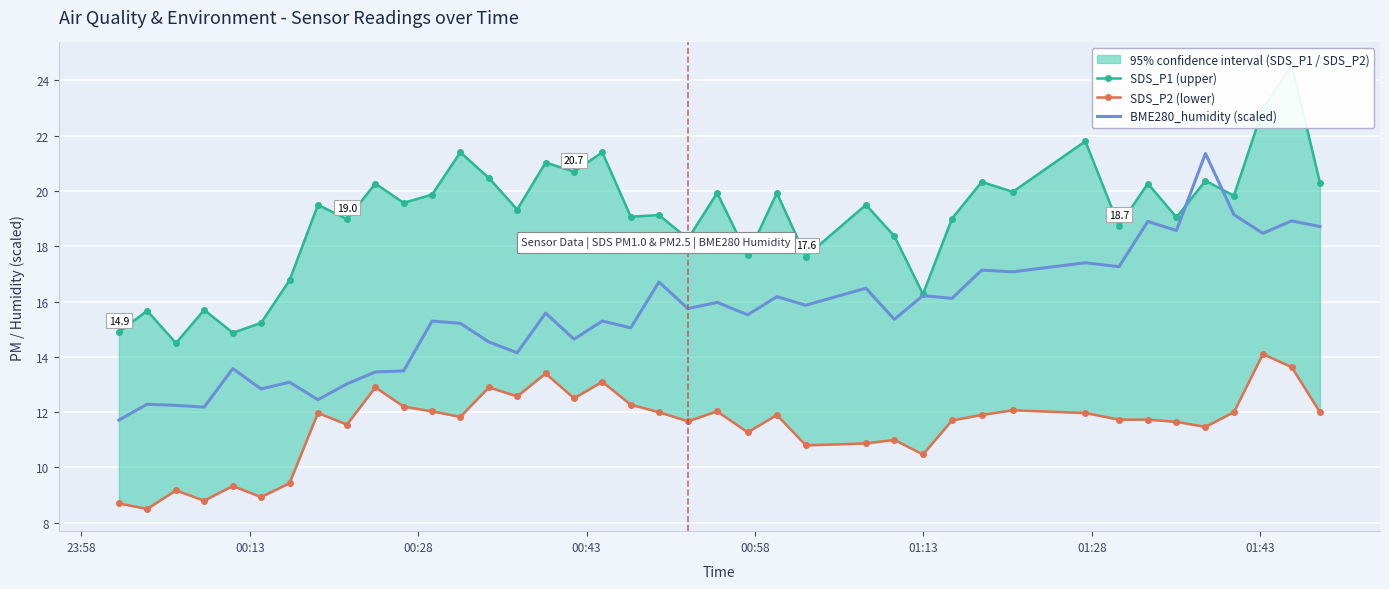

What is the maximum value for BME280_humidity (scaled)?

21.4